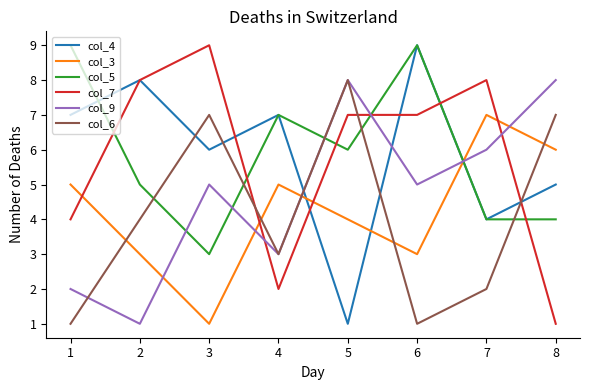

How many lines are shown in the chart?

6